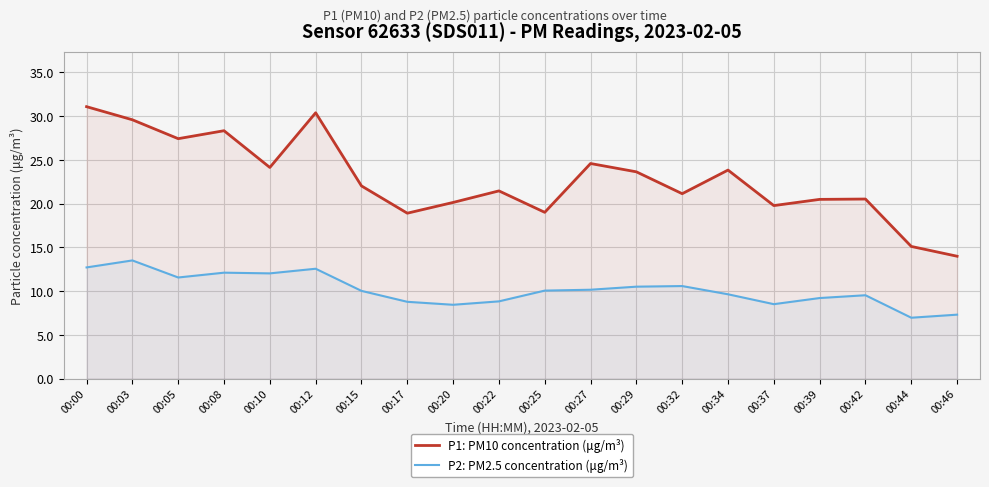

How many data points does each series have?

20